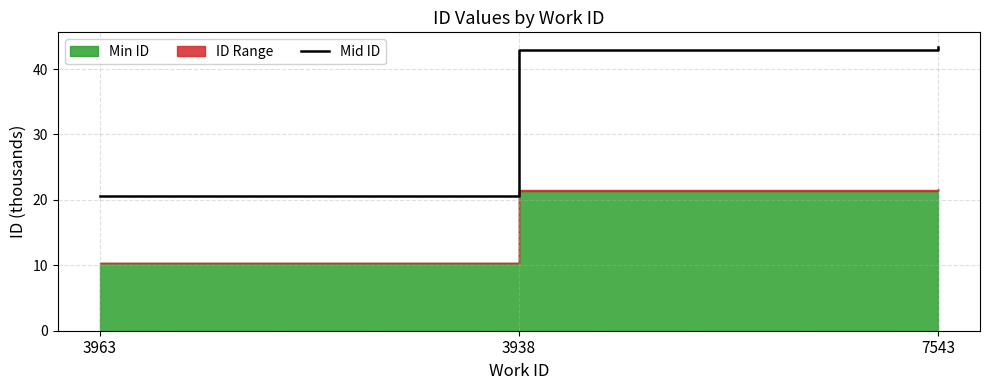

What is the sum of all values?

107.0